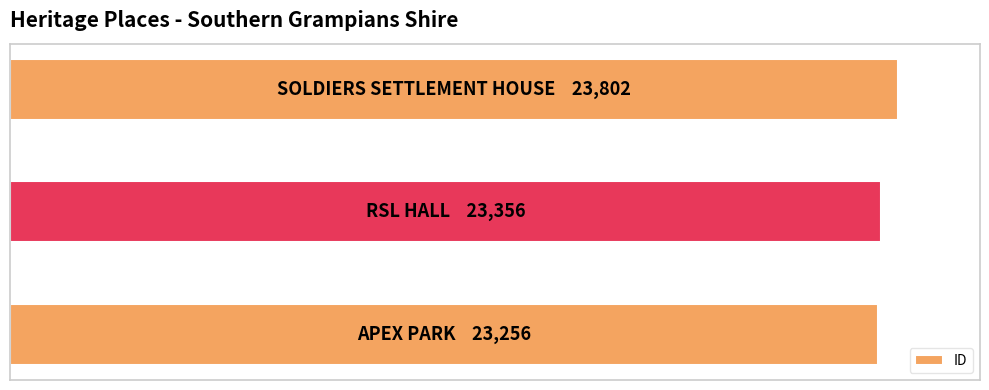

Does the chart contain any negative values?

No